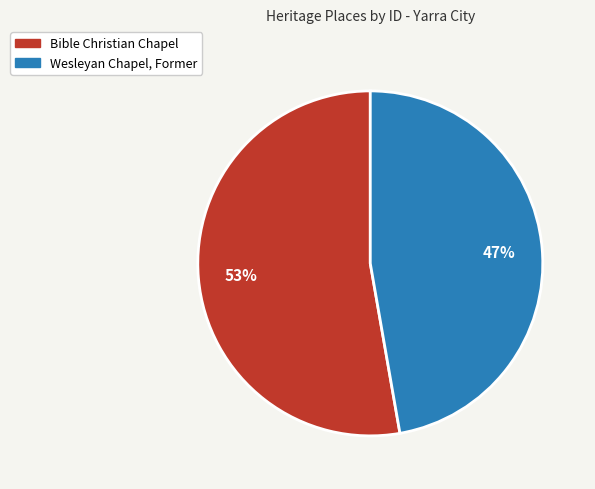

How many slices are in this pie chart?

2